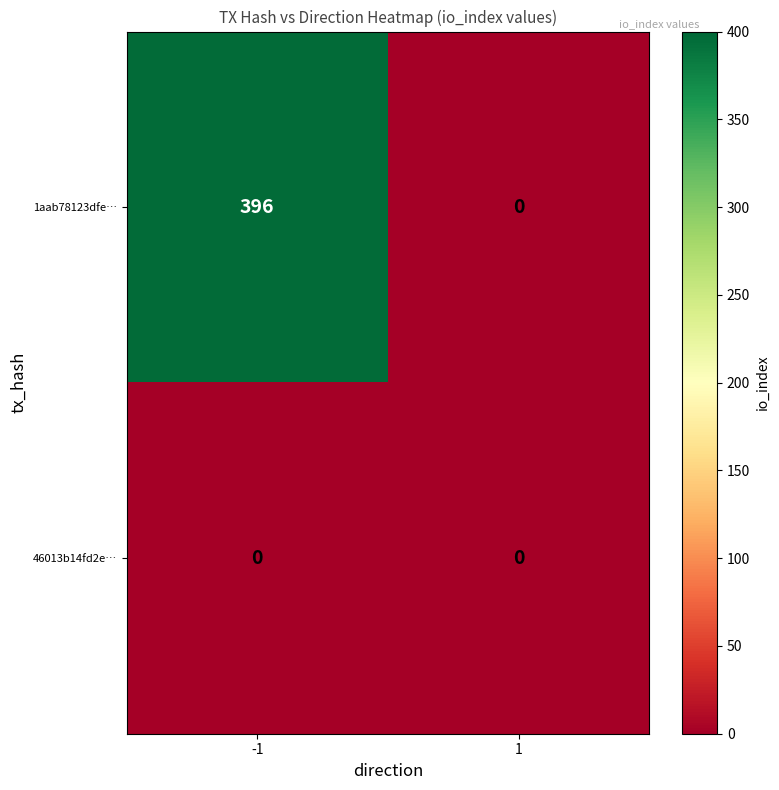

Which series has the largest total across all categories?

1aab78123dfe…